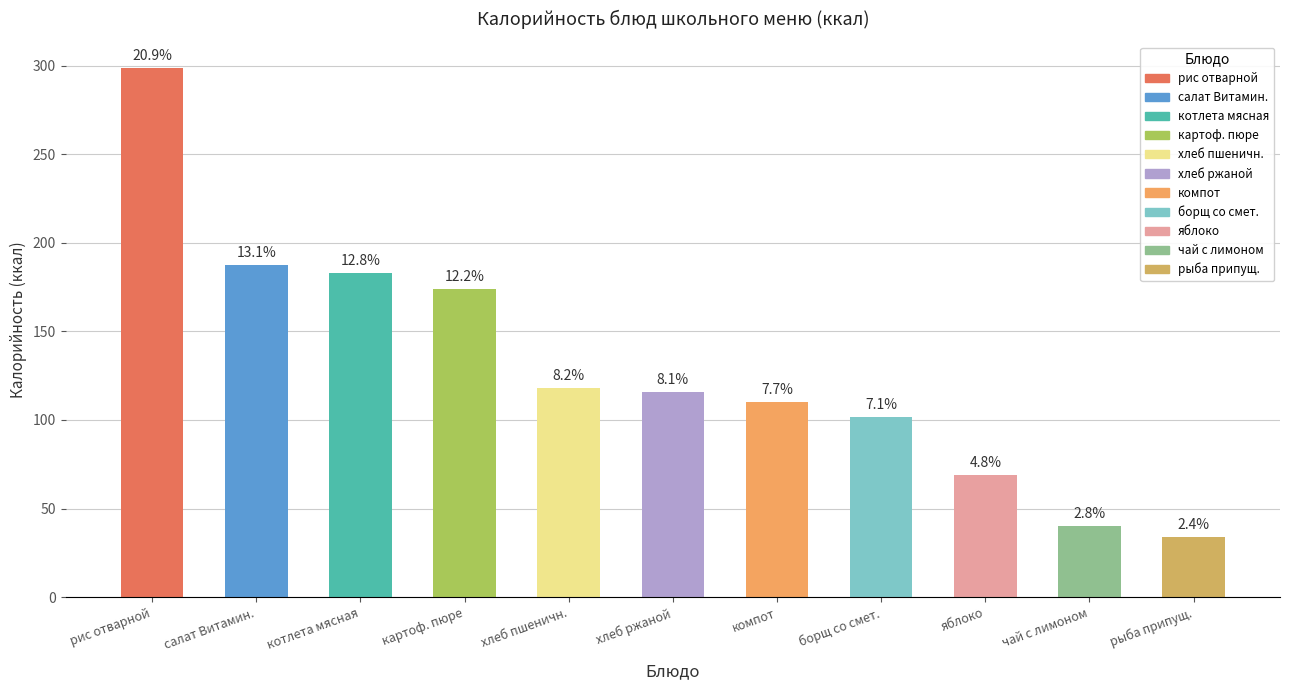

Does the chart contain any negative values?

No